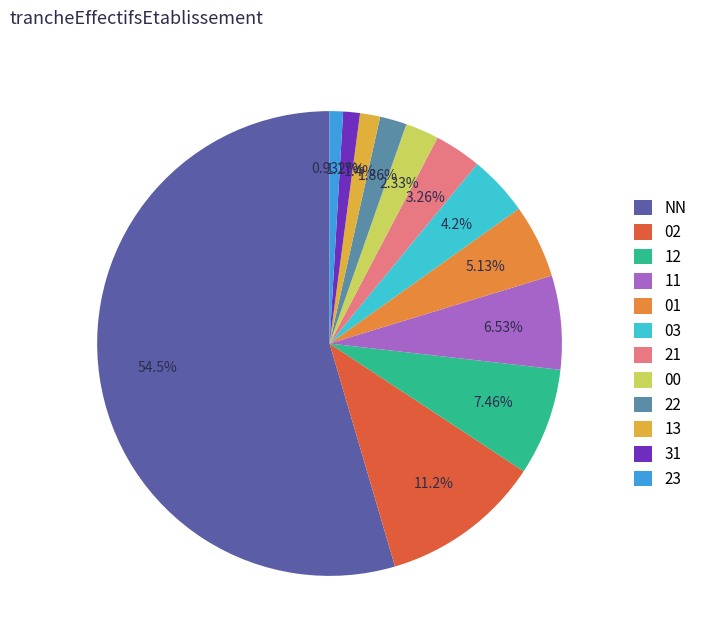

Combined, do 11 and 01 account for over 50%?

No